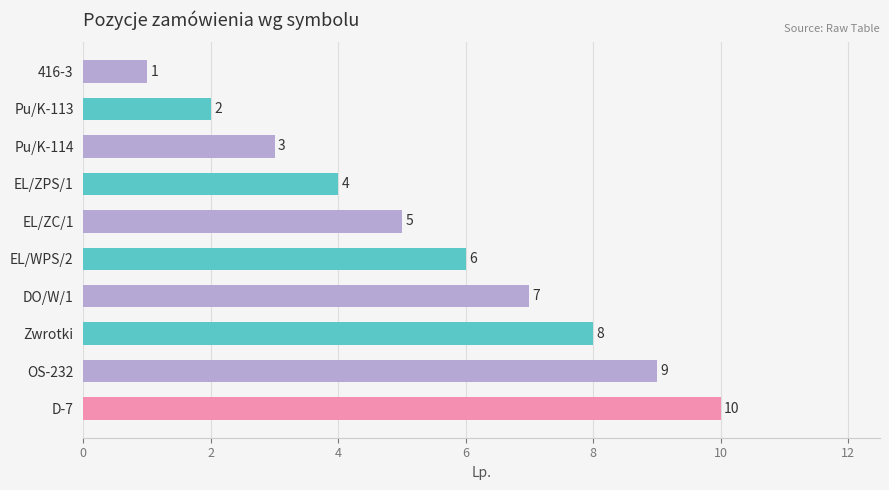

True or false: the data shows 5 at EL/ZC/1.

True